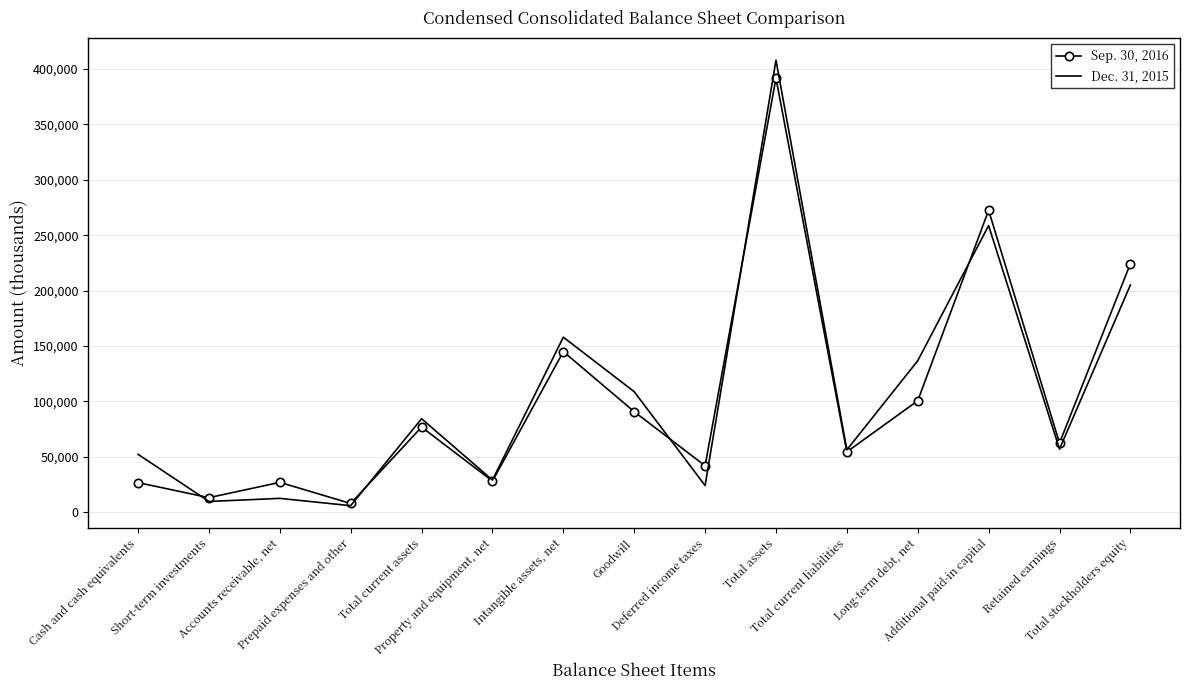

Which series has the widest spread of values?

Dec. 31, 2015